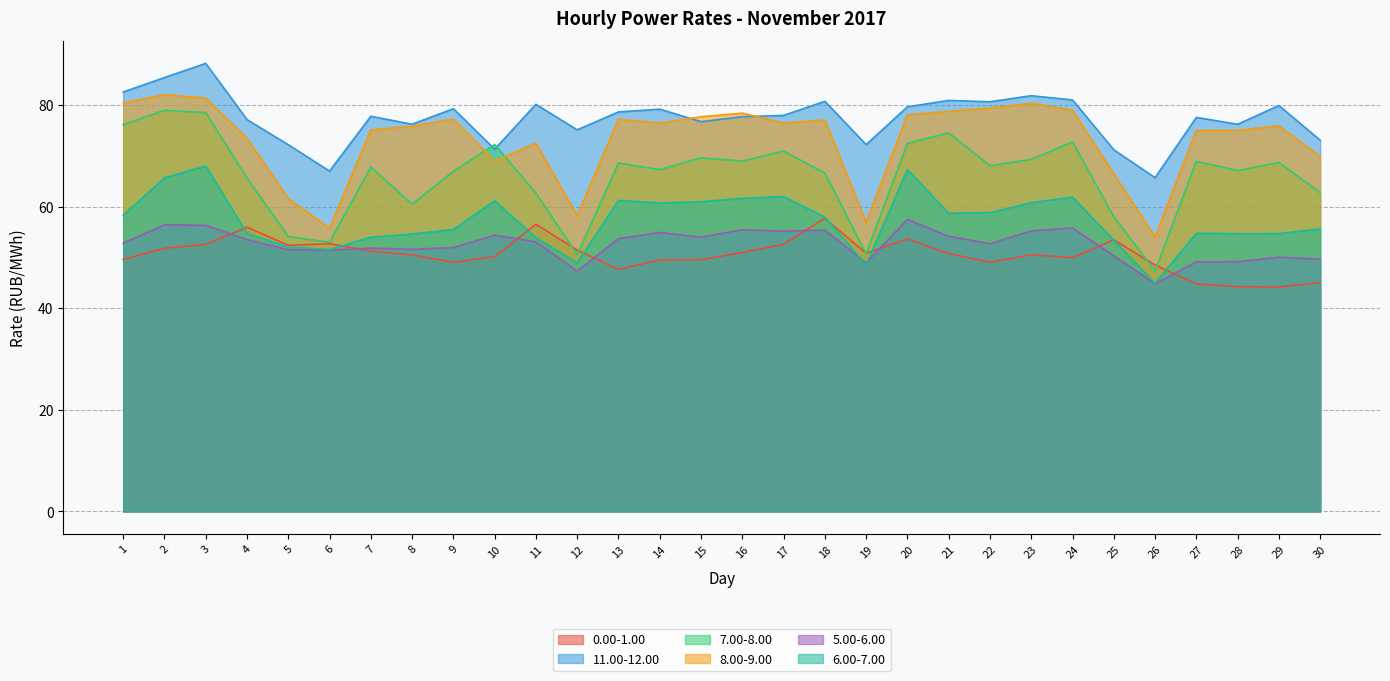

What is the total value across all series at 13?

387.1